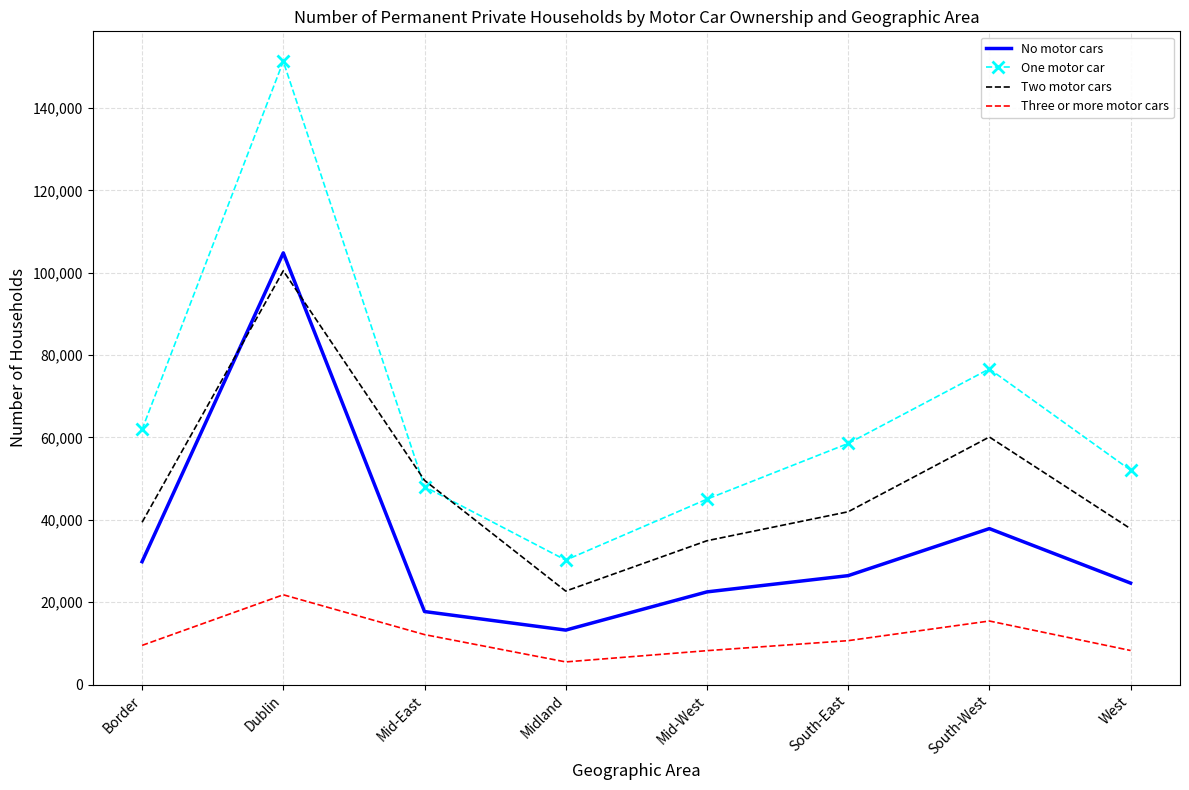

Which series changed the most between Border and Mid-East?

One motor car